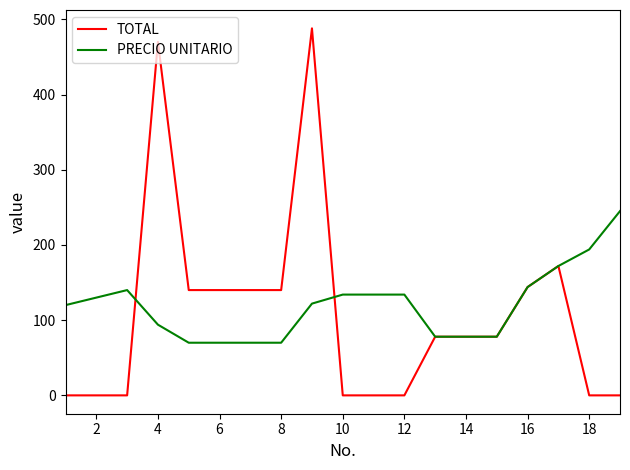

Rank the series by their maximum value, from highest to lowest.

TOTAL, PRECIO UNITARIO